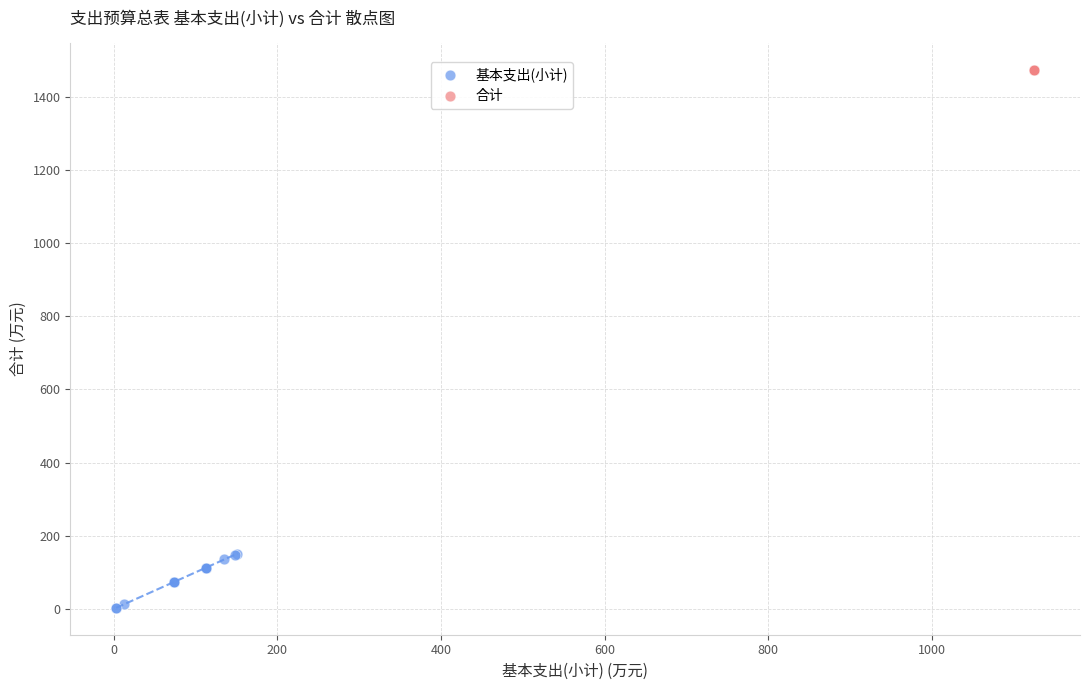

Which series reaches the maximum Y coordinate?

合计